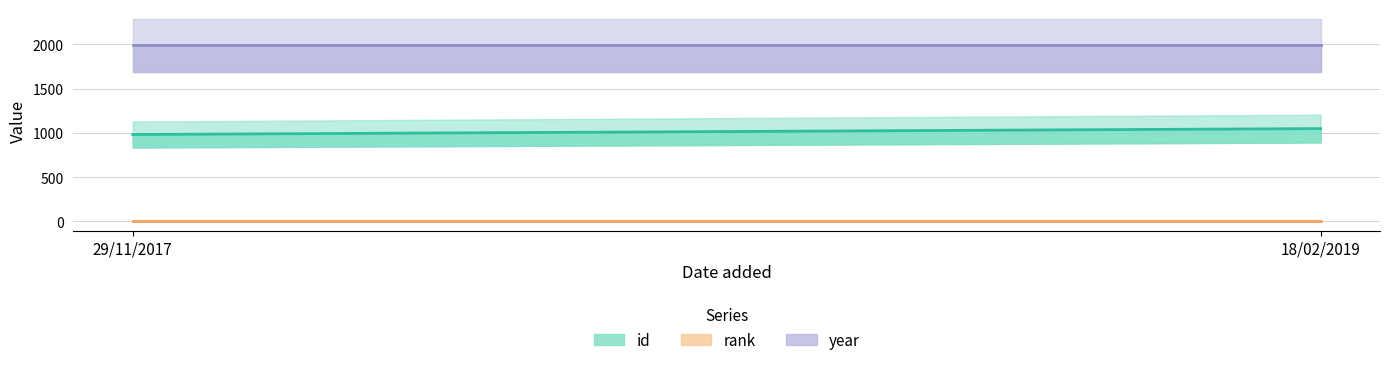

What is the average value of the id series?

1014